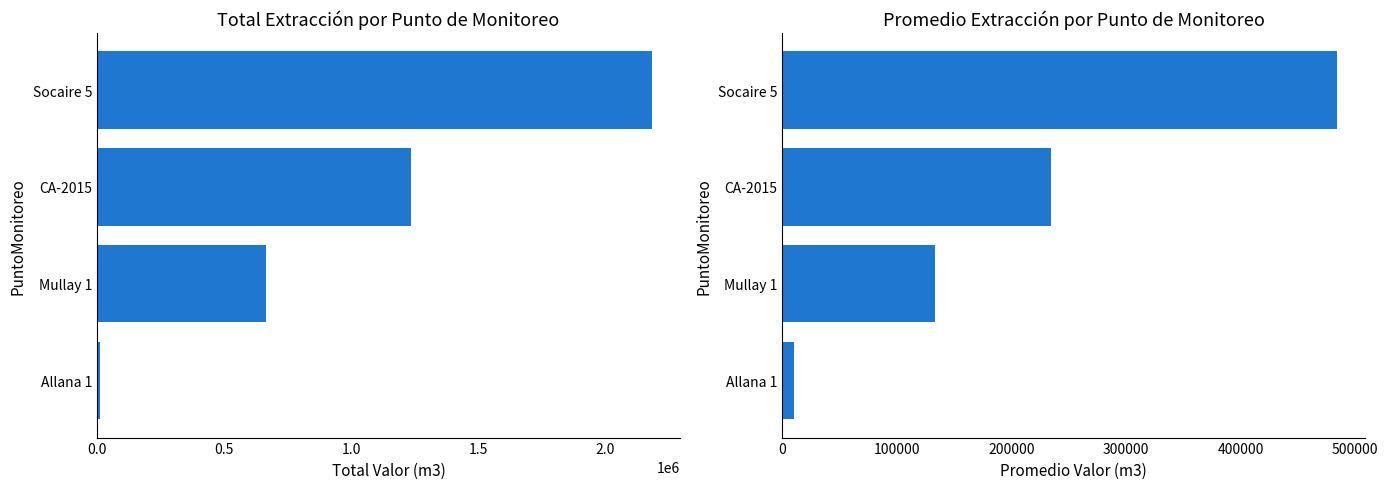

Reading left to right, extract all data points from this chart.

Total Valor (m3): 10748.8	664246.8	1234801.0	2184015.8
Promedio Valor (m3): 10258.8	133145.8	234801.0	484503.8